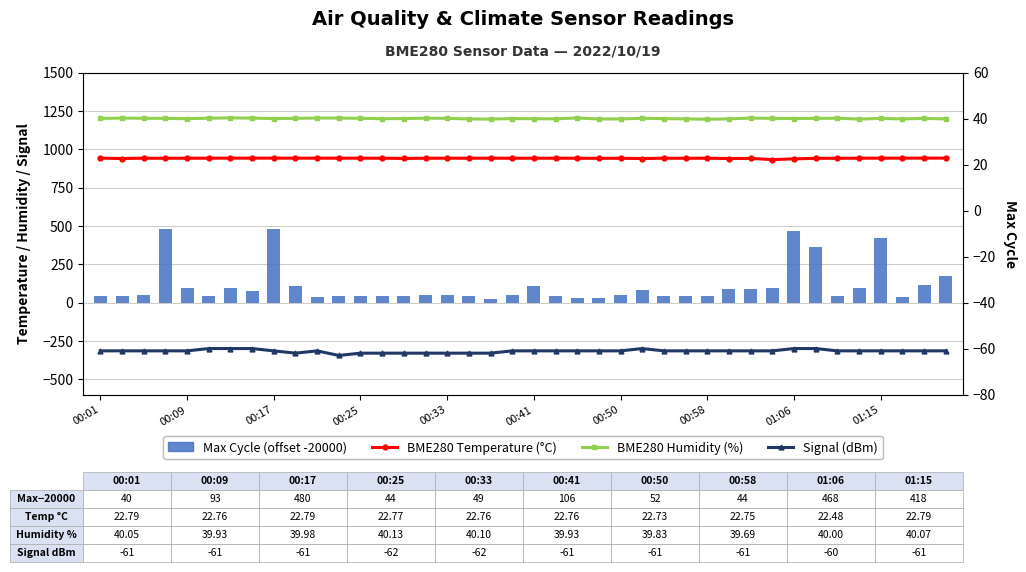

Which series has the largest range (max minus min)?

Max Cycle (offset -20000)